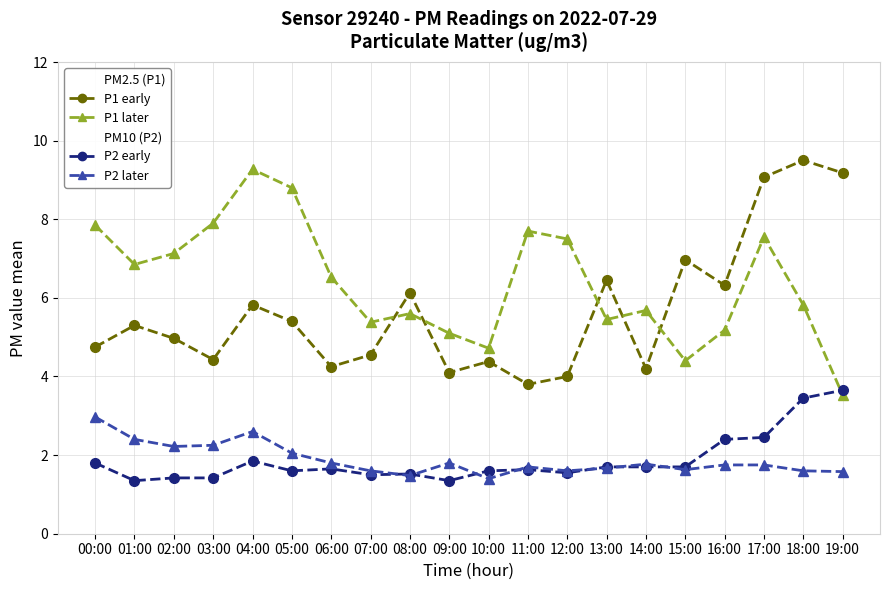

What is the label of the 8th point from the left?

07:00